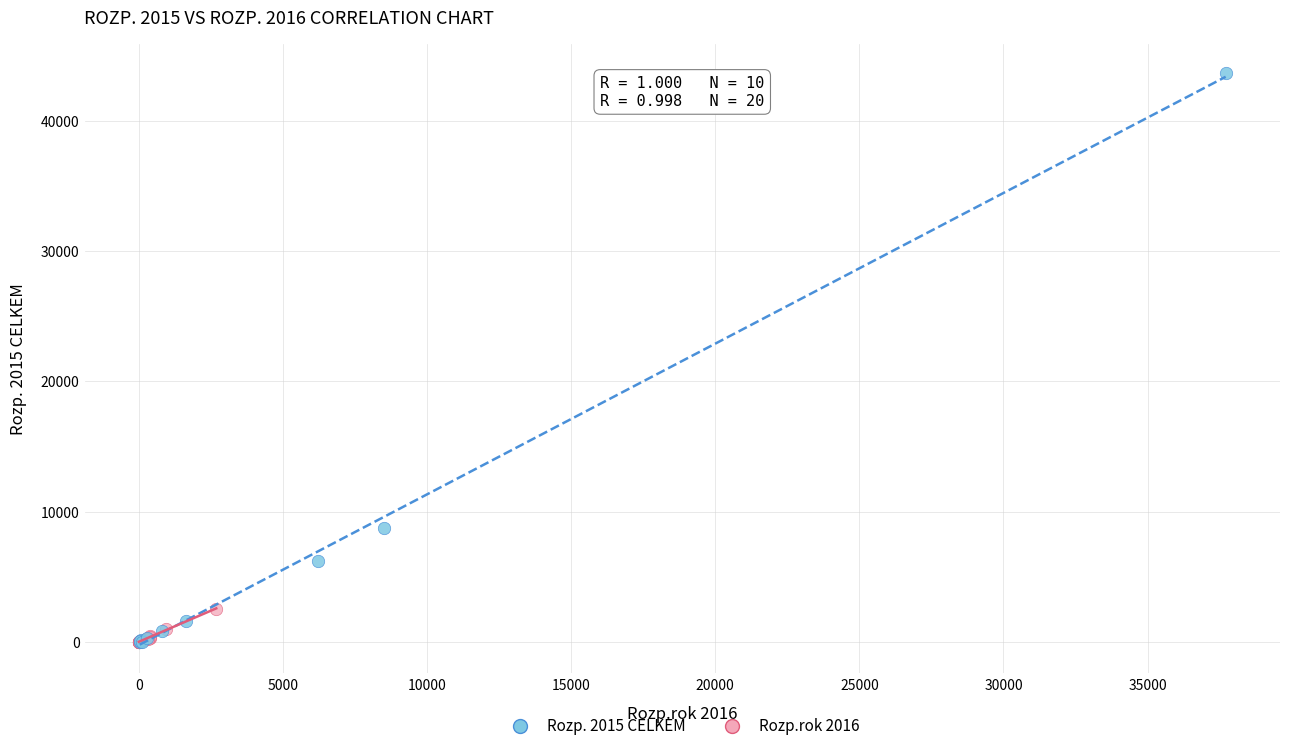

Which series has the largest Y range (max minus min)?

Rozp. 2015 CELKEM